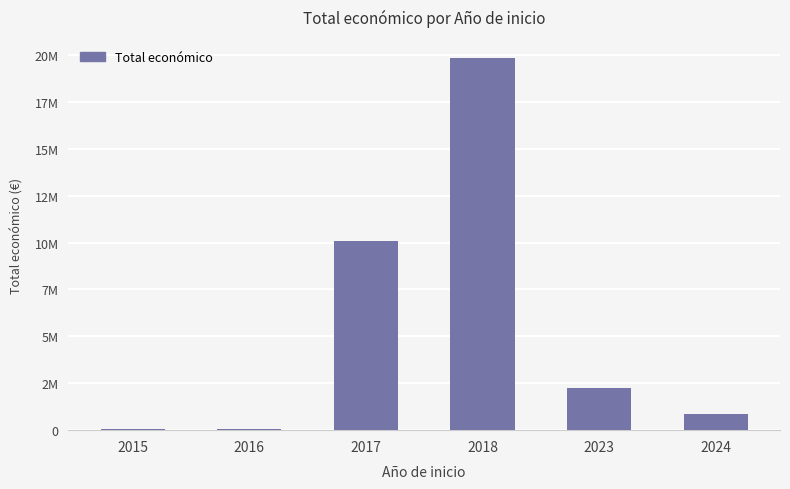

Reading left to right, list all the values displayed in this chart.

39999	77402	10057426	19814735	2241949	884983